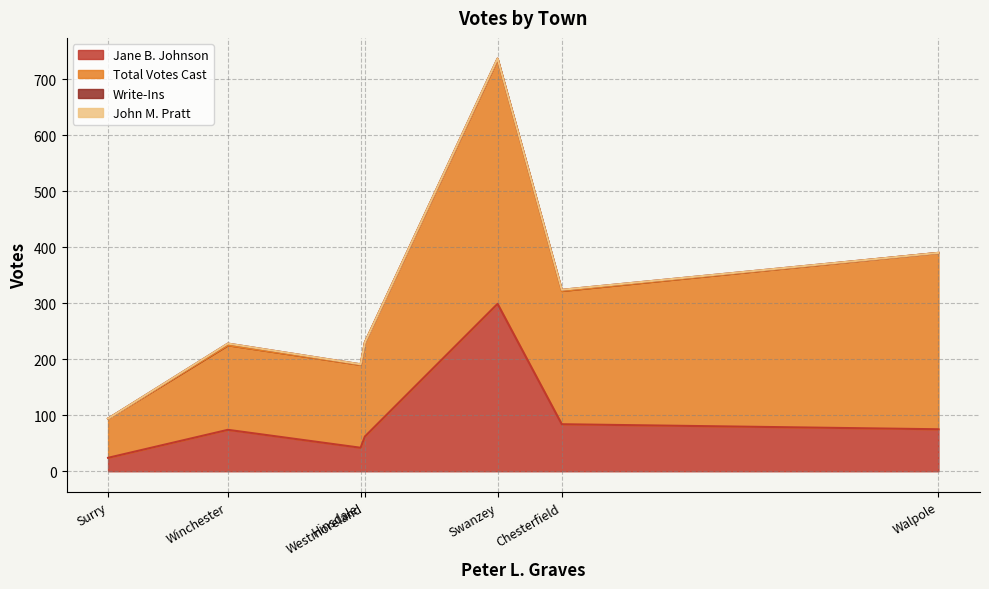

Where does the Write-Ins series first go above 1?

Chesterfield